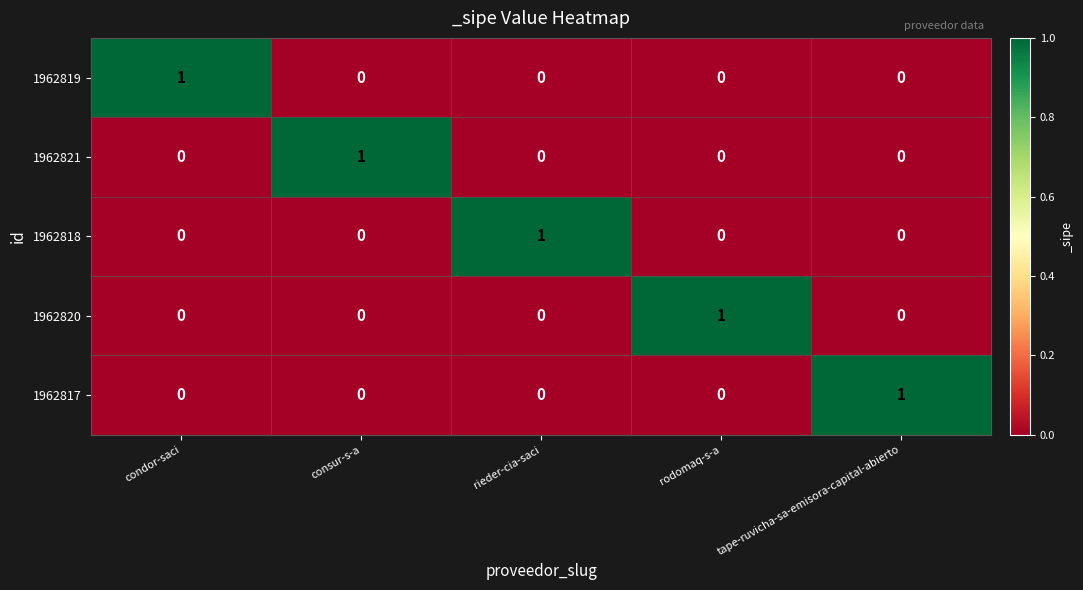

At how many categories does at least one series exceed 0?

5